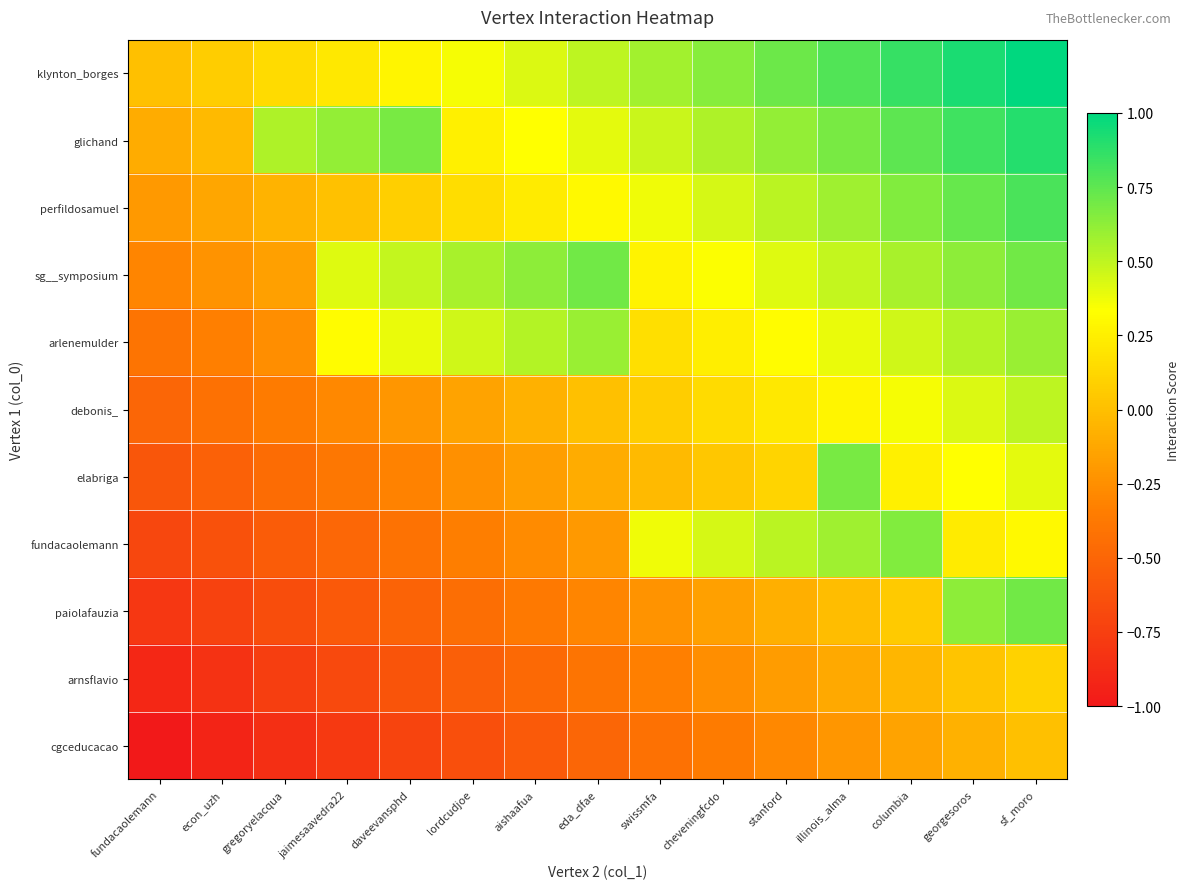

Rank the series at lordcudjoe from highest to lowest value.

sg__symposium, arlenemulder, klynton_borges, glichand, perfildosamuel, debonis_, elabriga, fundacaolemann, paiolafauzia, arnsflavio, cgceducacao